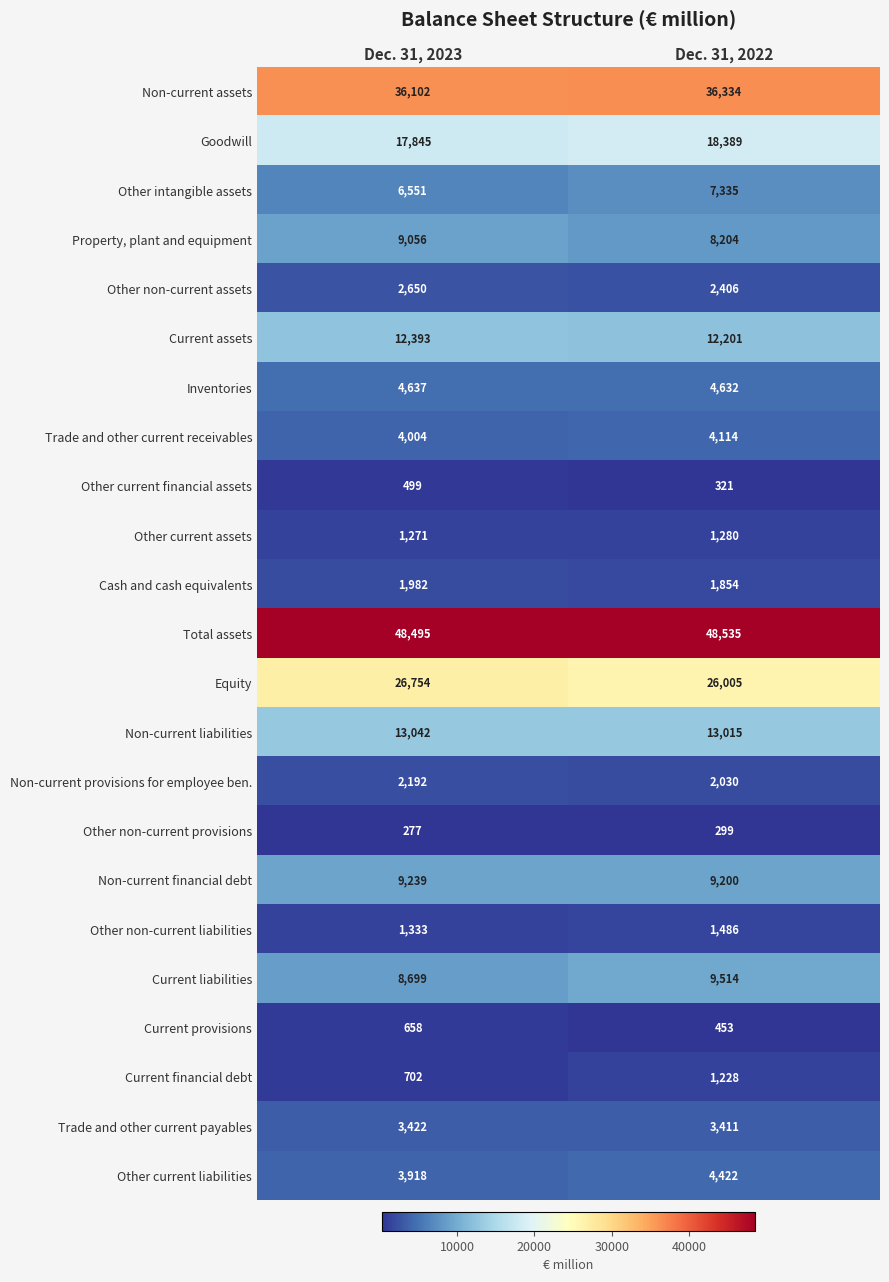

At how many categories does at least one series exceed 23865?

2